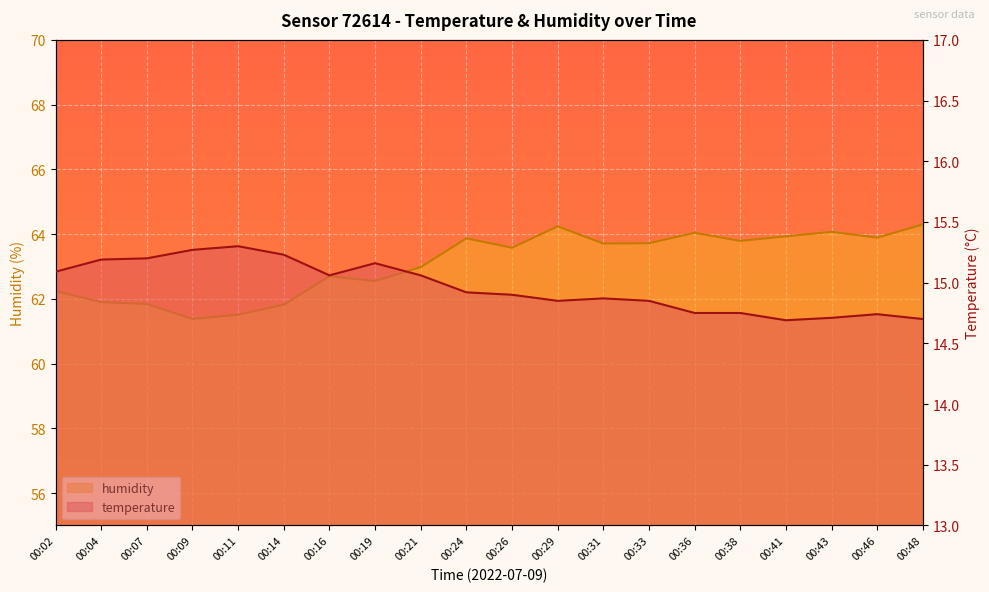

What is the total value across all series at 00:16?

77.8